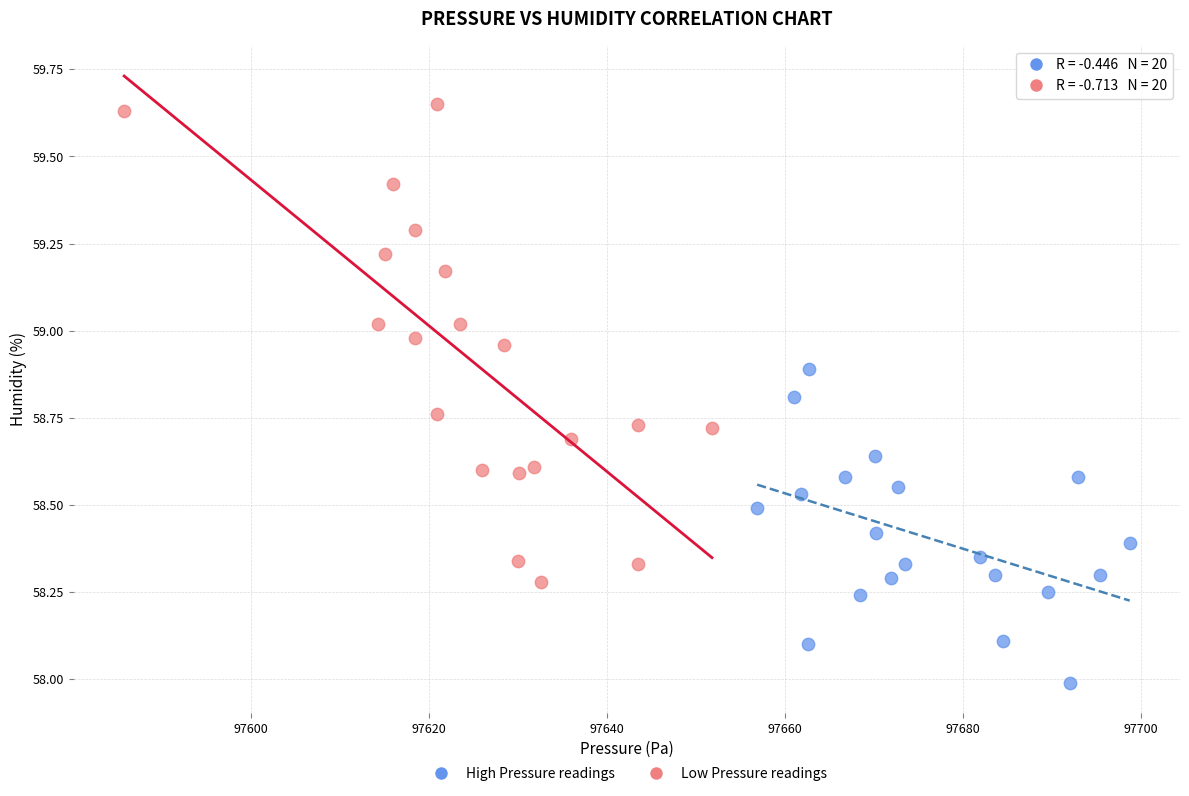

Which series contains the highest Y value?

Low Pressure readings